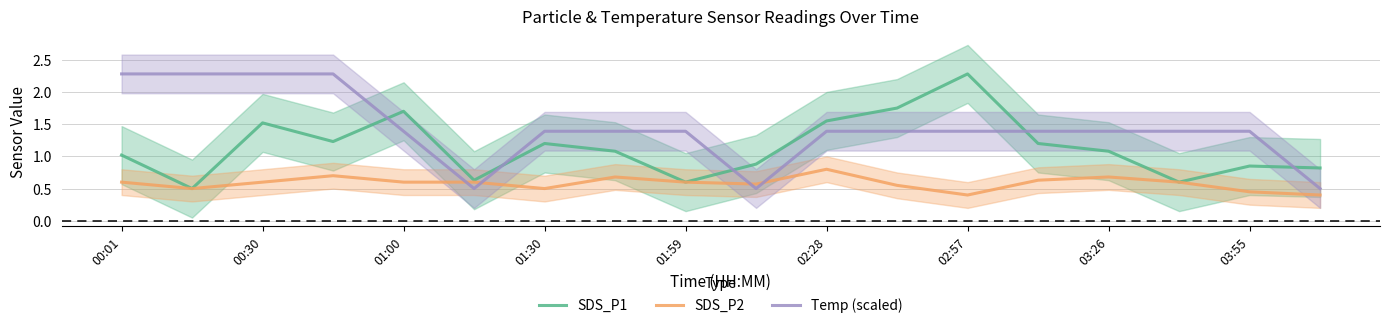

At which label does Temp (scaled) reach its peak?

00:01